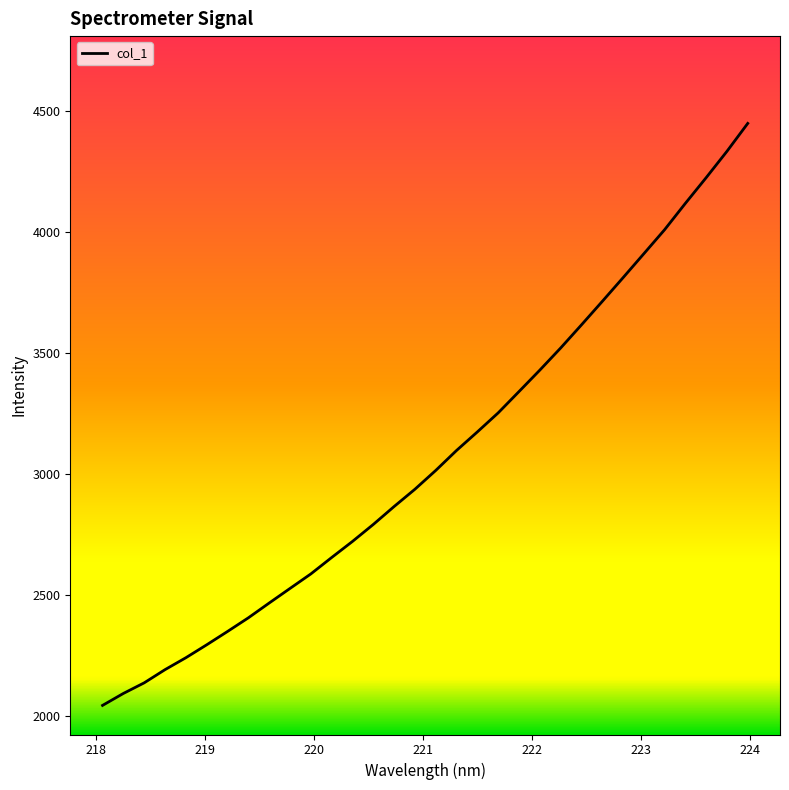

What is the greatest value displayed?

4447.4